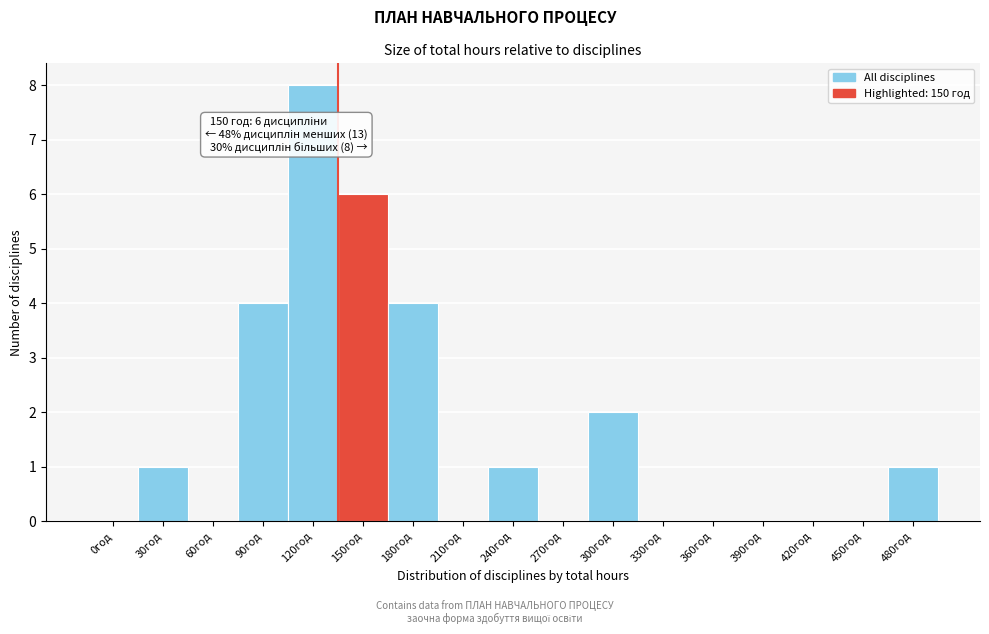

Reading left to right, list all the values displayed in this chart.

0год=0	30год=1	60год=0	90год=4	120год=8	150год=6	180год=4	210год=0	240год=1	270год=0	300год=2	330год=0	360год=0	390год=0	420год=0	450год=0	480год=1